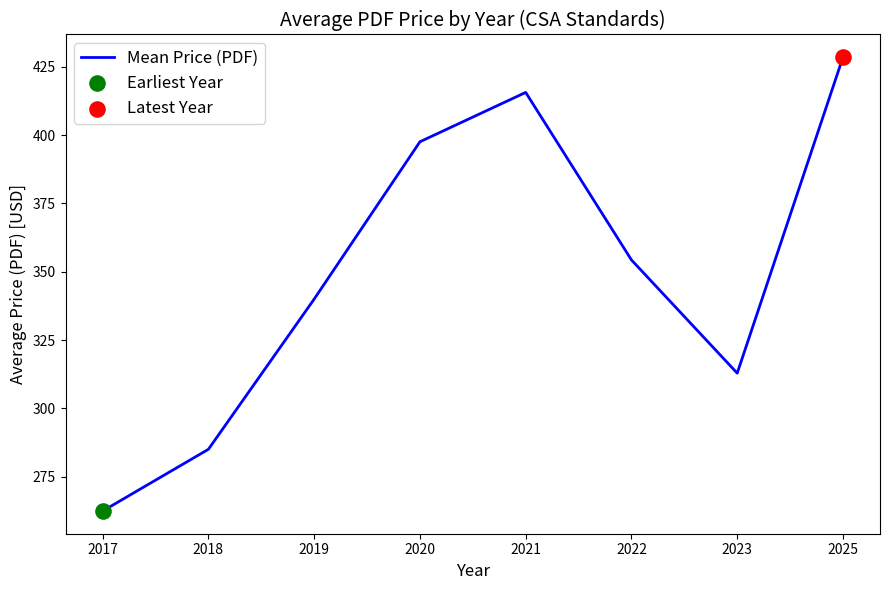

What is the change in value from 2020 to 2021?

+18.1